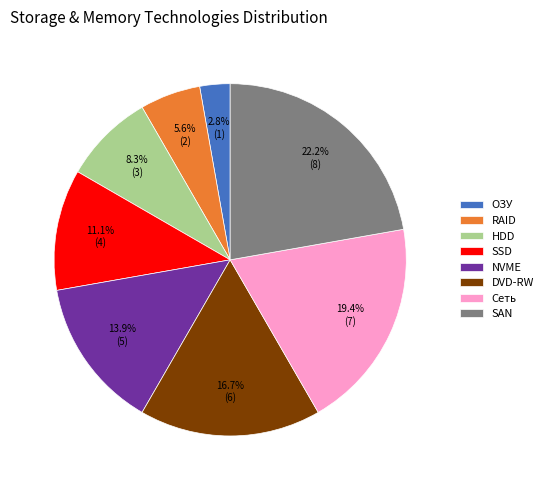

To the nearest percent, what portion does DVD-RW represent?

17%